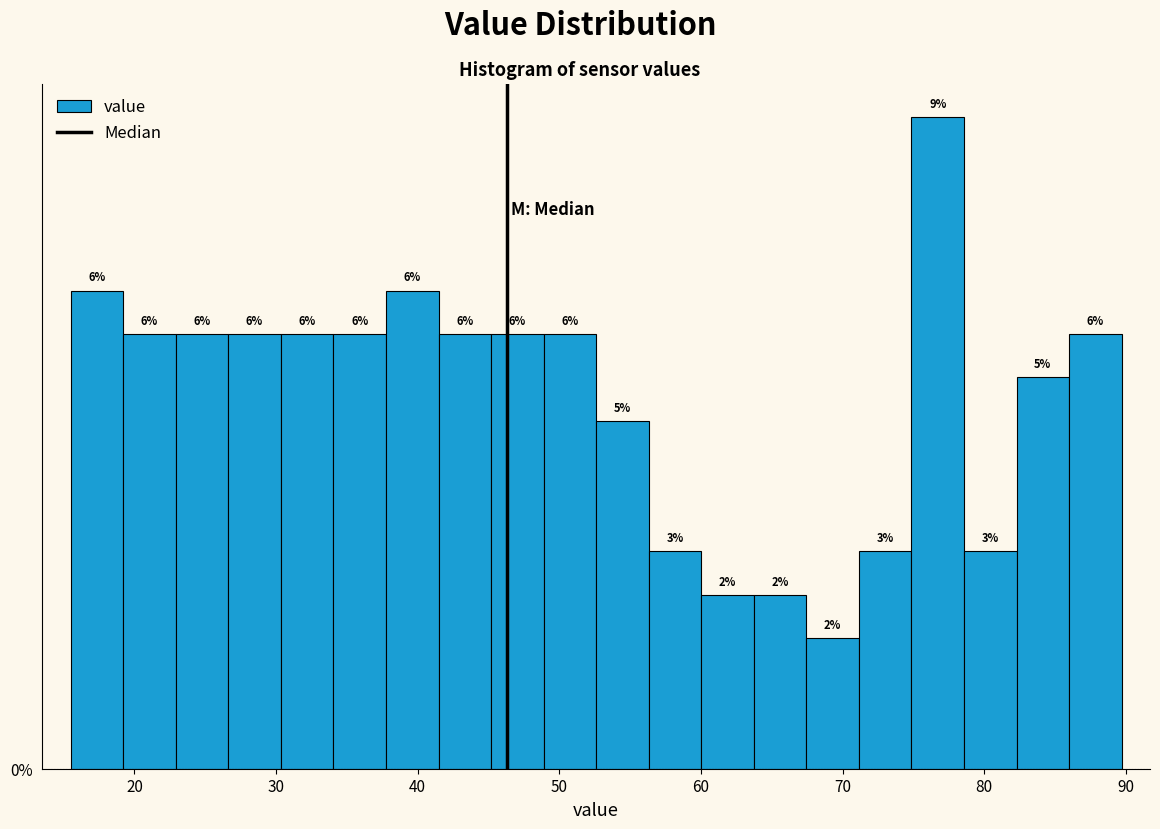

Read against the x-axis, roughly where is the centre of the tallest bar?

77